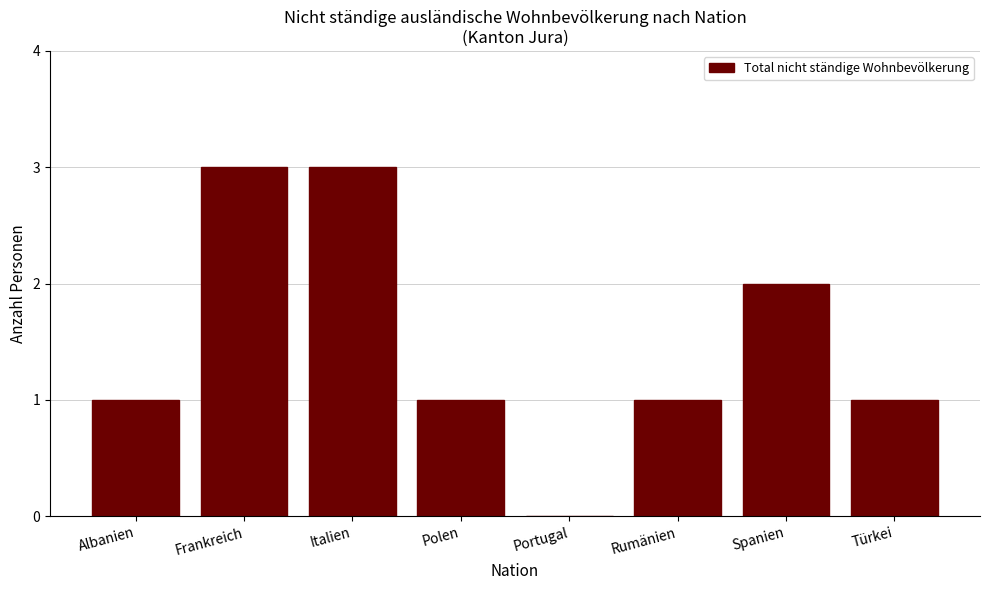

Reading right to left, extract all data points from this chart.

Türkei=1	Spanien=2	Rumänien=1	Portugal=0	Polen=1	Italien=3	Frankreich=3	Albanien=1